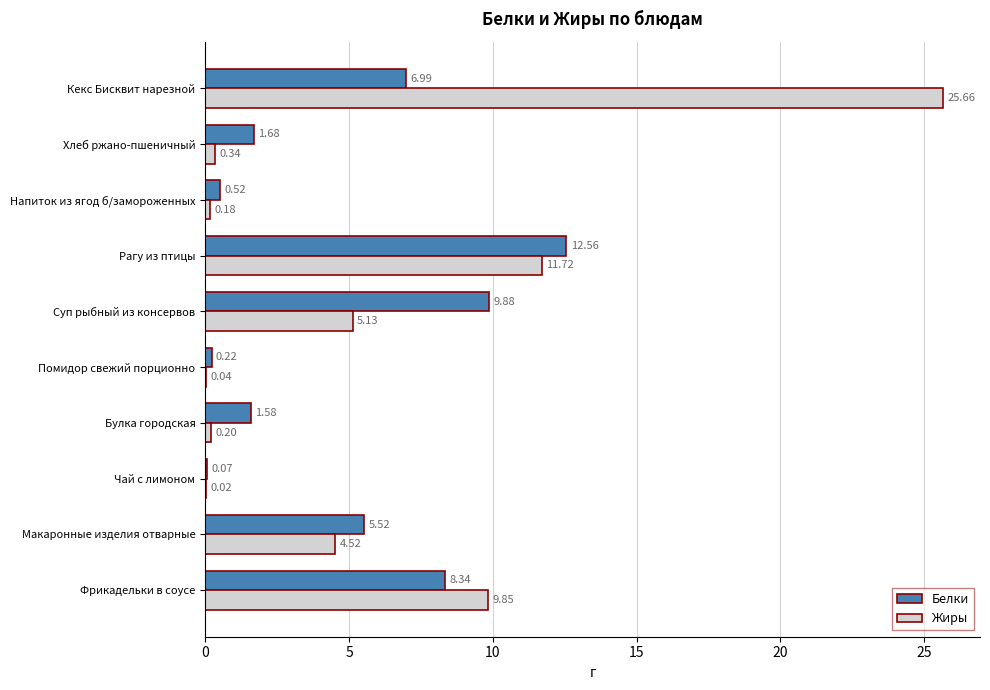

Between Помидор свежий порционно and Рагу из птицы, which series saw the biggest shift?

Белки